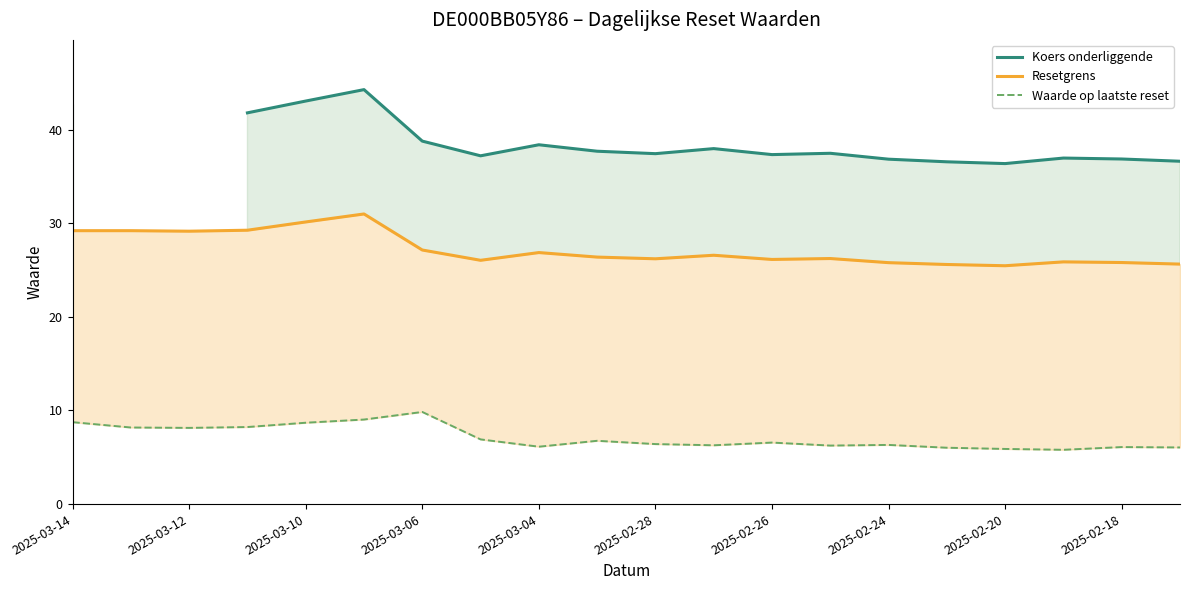

What is the difference between the maximum and minimum values in the Resetgrens series?

5.5